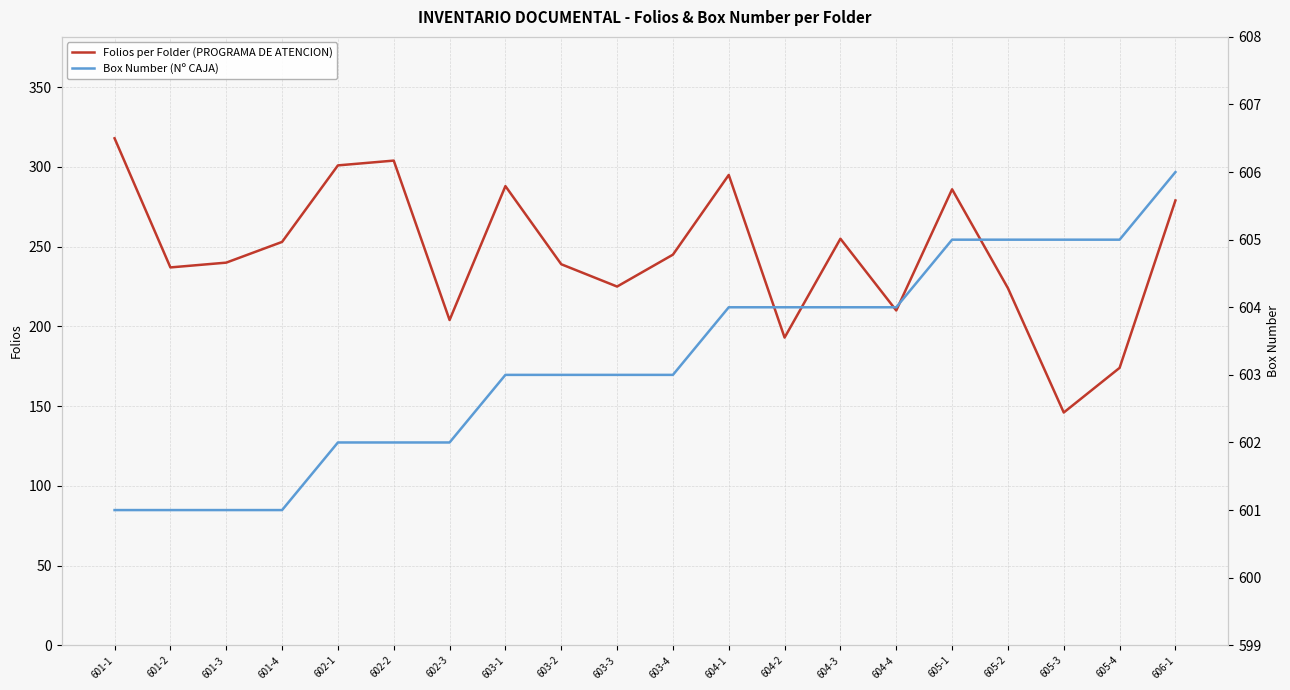

At which label is Folios per Folder (PROGRAMA DE ATENCION) closest to 232?

601-2